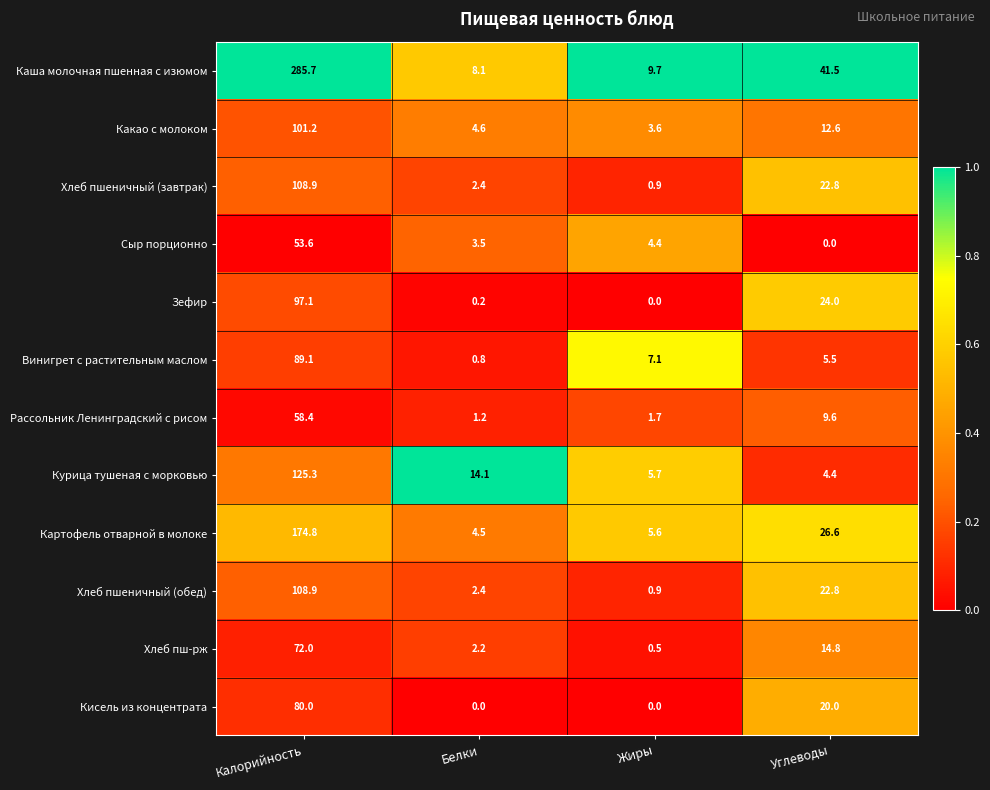

What is the highest value of the Каша молочная пшенная с изюмом series?

285.7